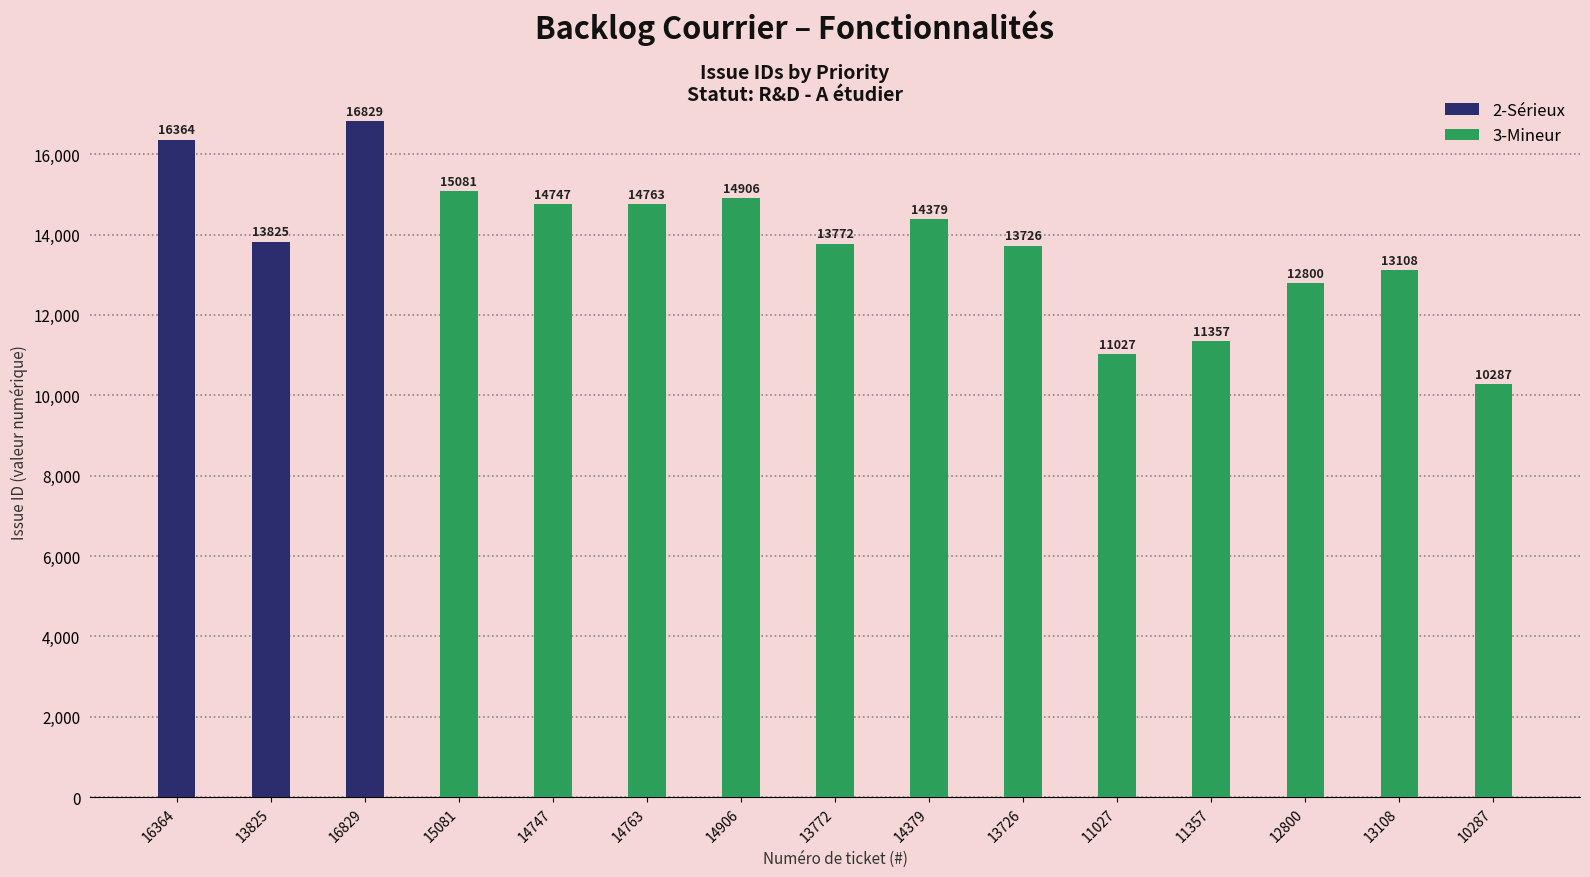

Rank the series by their maximum value, from highest to lowest.

2-Sérieux, 3-Mineur